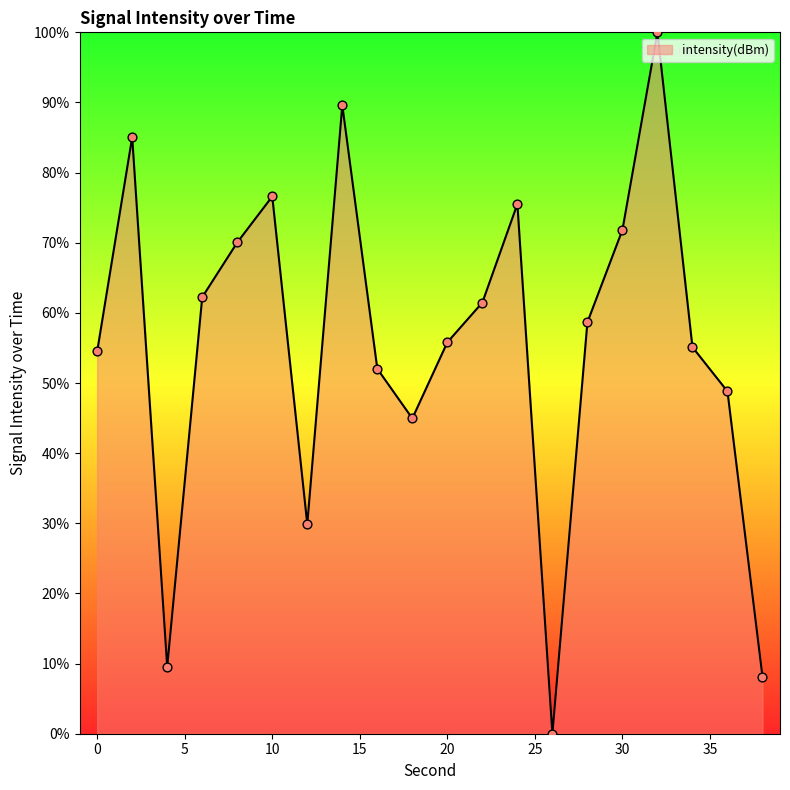

What is the greatest value displayed?

100.0